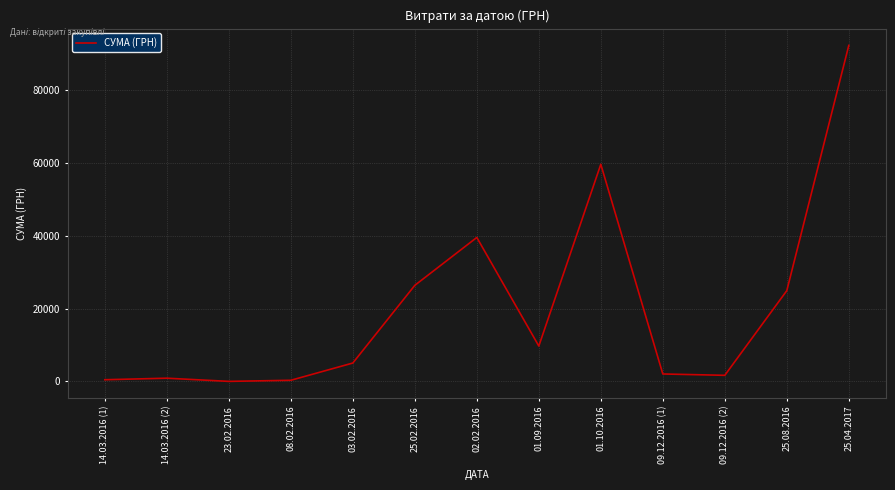

What is the difference between the second highest and minimum values?

59688.8